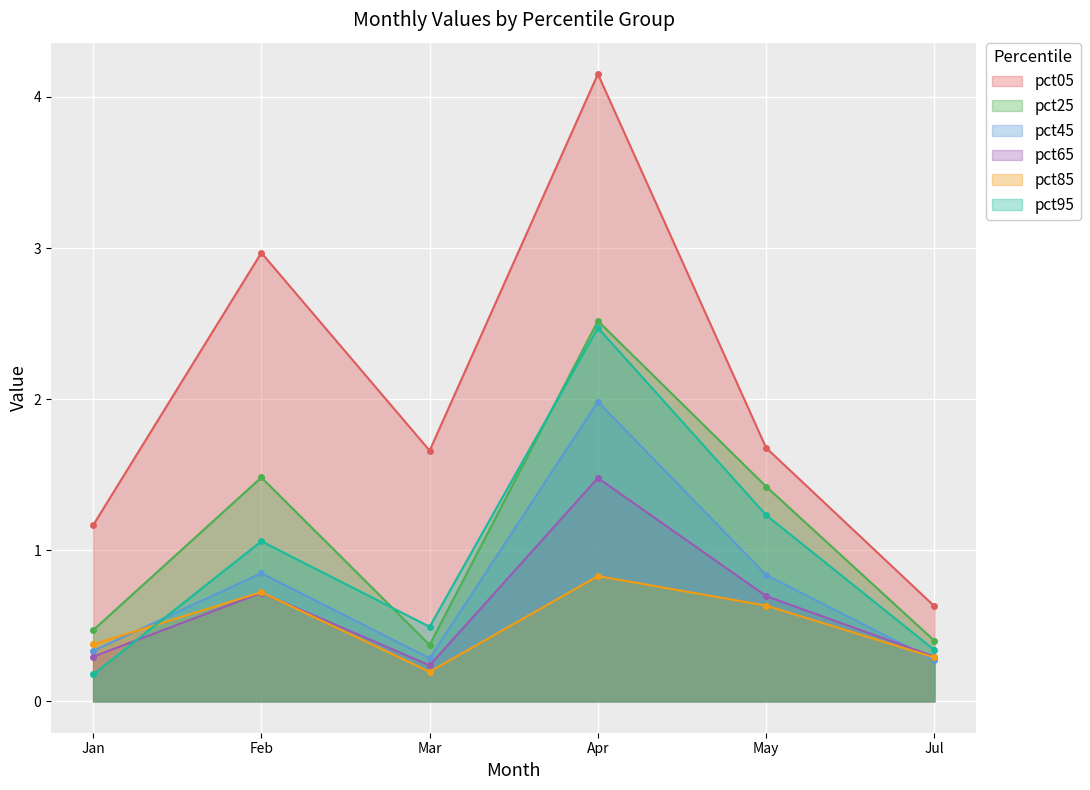

Reading left to right, extract all data points from this chart.

pct05: Jan=1.2	Feb=3.0	Mar=1.7	Apr=4.2	May=1.7	Jul=0.6
pct25: Jan=0.5	Feb=1.5	Mar=0.4	Apr=2.5	May=1.4	Jul=0.4
pct45: Jan=0.3	Feb=0.8	Mar=0.3	Apr=2.0	May=0.8	Jul=0.3
pct65: Jan=0.3	Feb=0.7	Mar=0.2	Apr=1.5	May=0.7	Jul=0.3
pct85: Jan=0.4	Feb=0.7	Mar=0.2	Apr=0.8	May=0.6	Jul=0.3
pct95: Jan=0.2	Feb=1.1	Mar=0.5	Apr=2.5	May=1.2	Jul=0.3